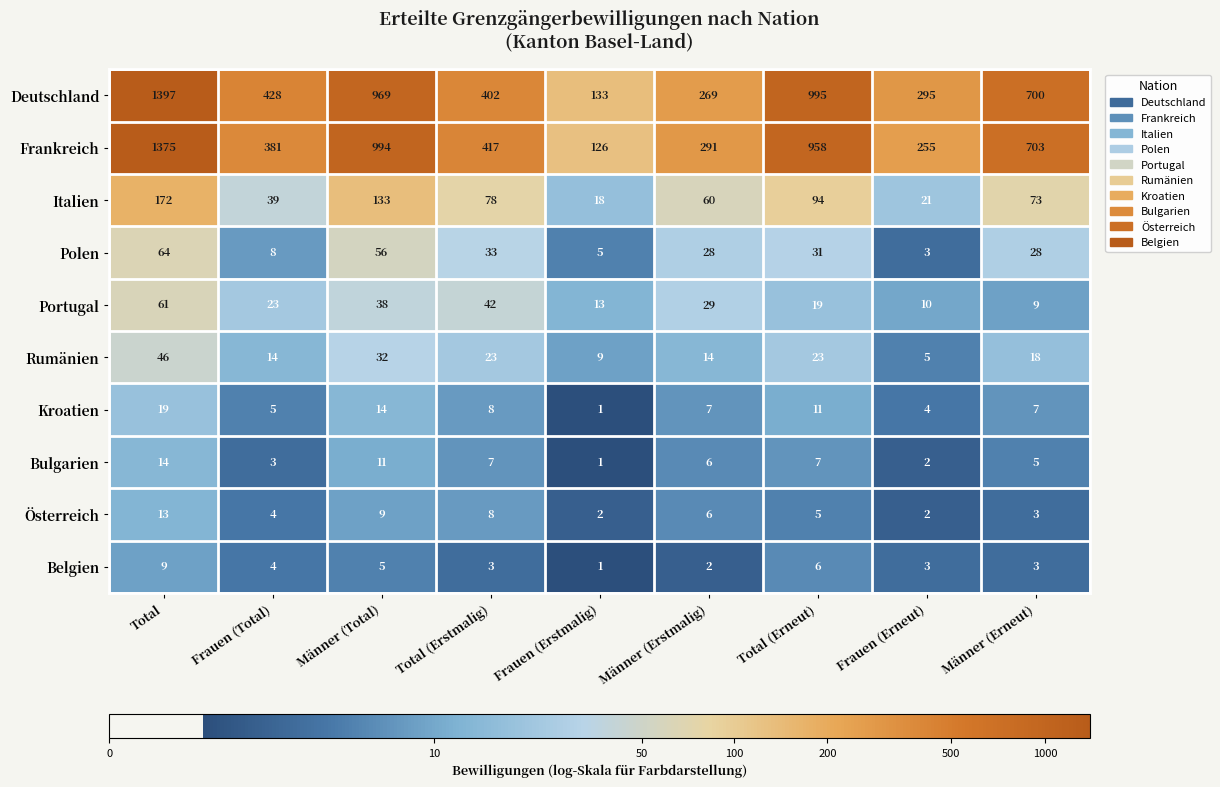

What is the total value across all series at Männer (Erstmalig)?

712